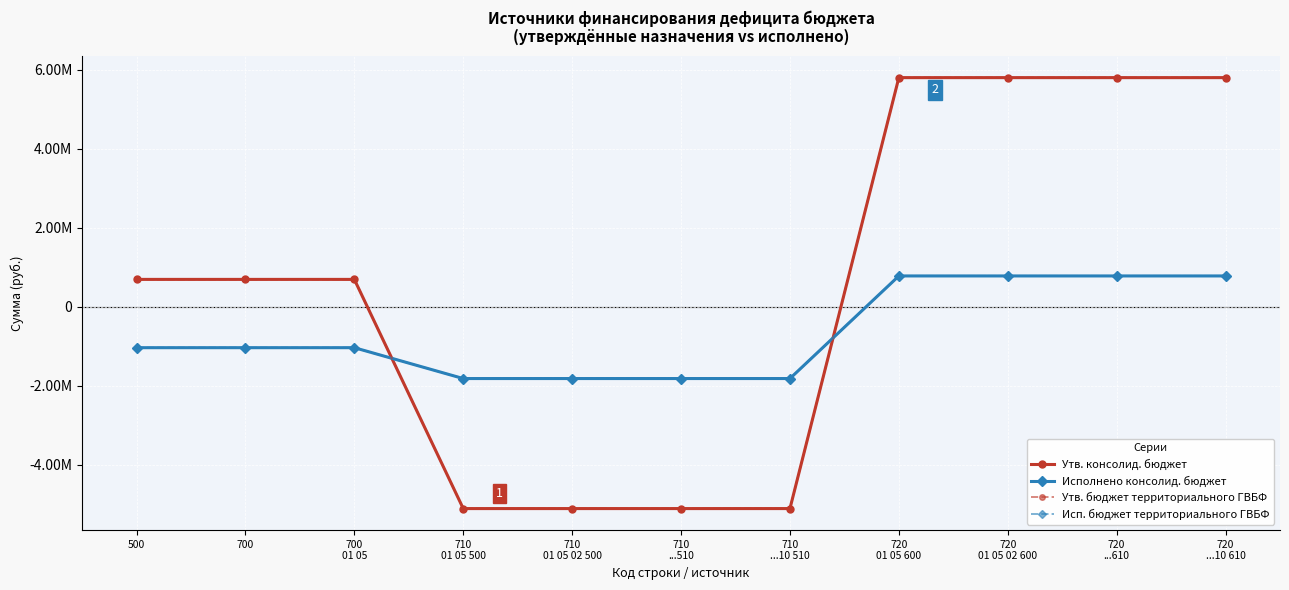

True or false: Утв. бюджет территориального ГВБФ and Утв. консолид. бюджет cross at least once.

False